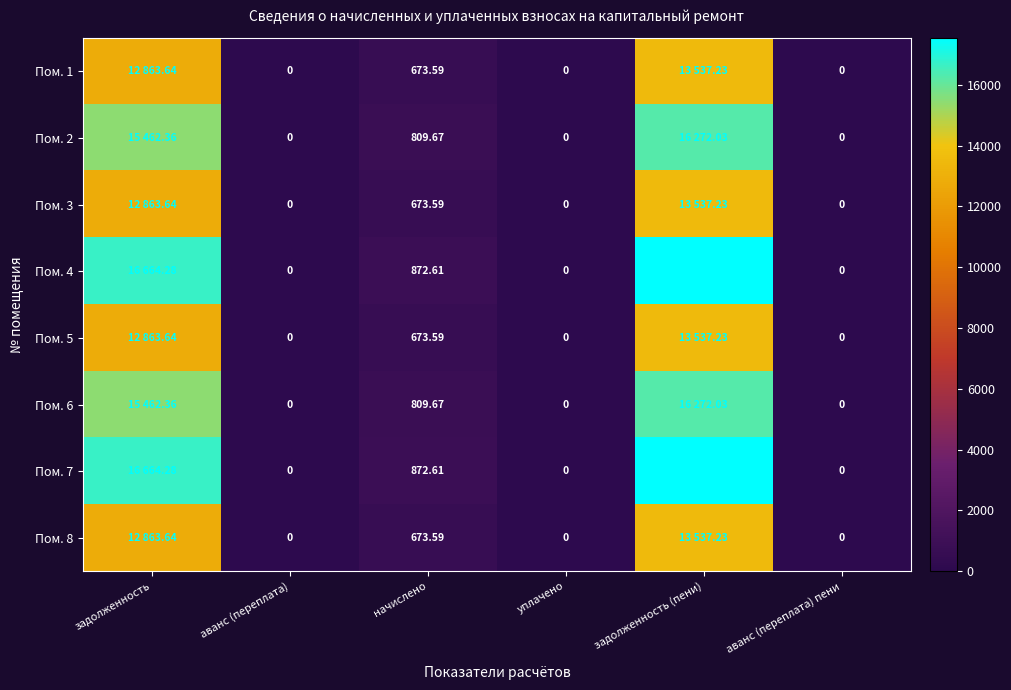

What is the difference between the Пом. 7 values at задолженность and уплачено?

16664.3